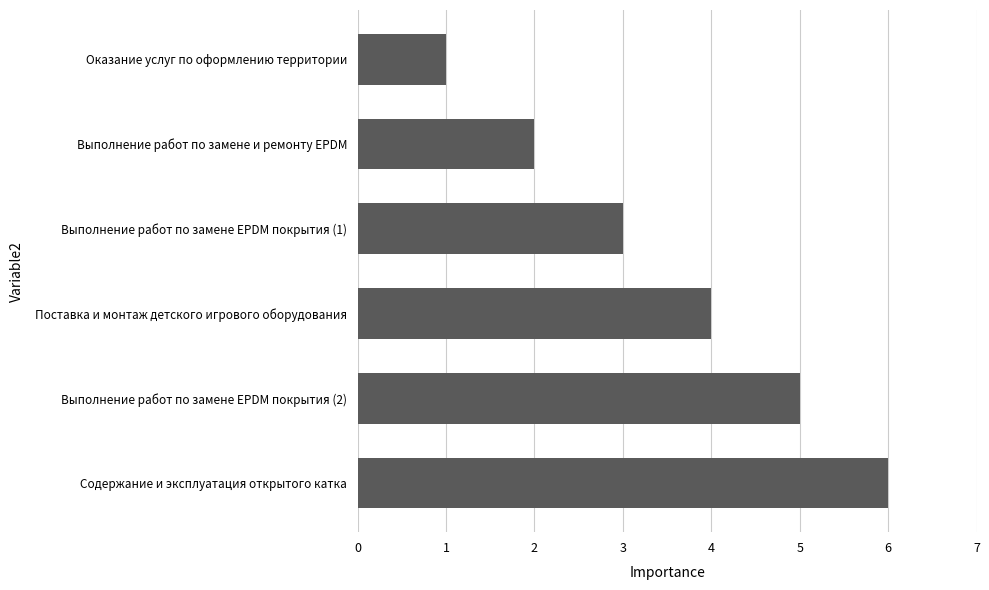

What is the average value?

4